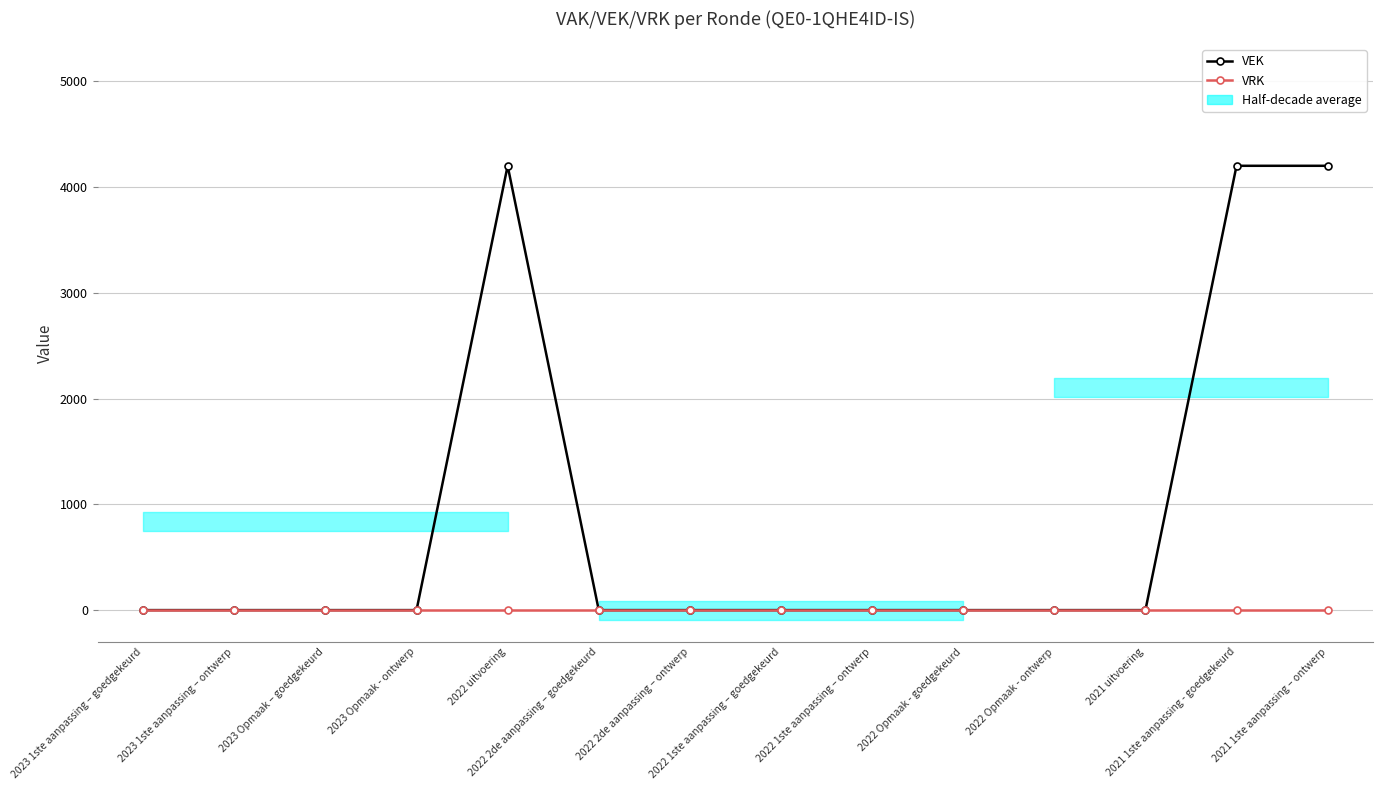

Reading left to right, transcribe all the data shown in this chart.

VEK: 0	0	0	0	4200	0	0	0	0	0	0	0	4200	4200
VRK: 0	0	0	0	0	0	0	0	0	0	0	0	0	0